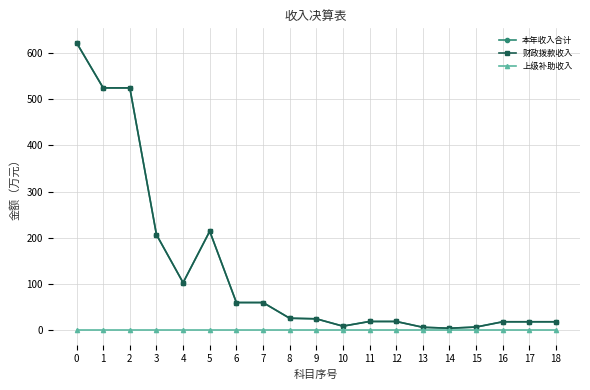

The value of 本年收入合计 at 6 is 106.6. True or false?

False